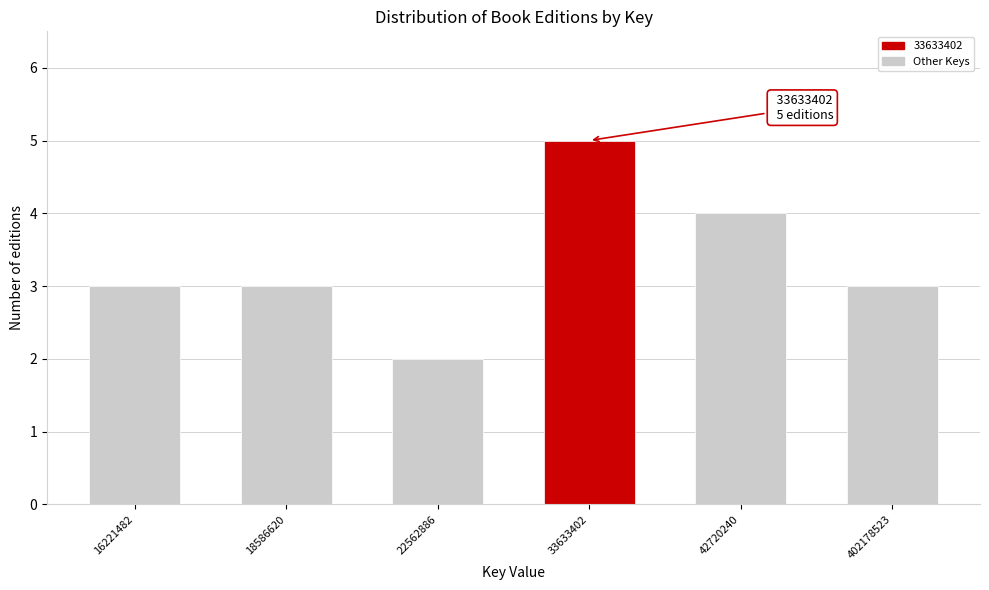

Reading left to right, extract all data points from this chart.

3	3	2	5	4	3